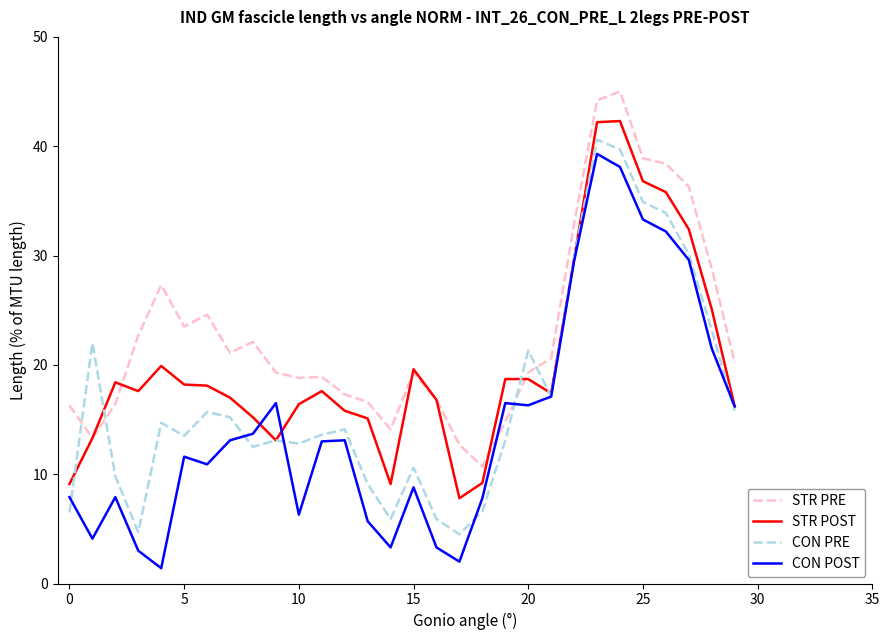

What is the lowest value of the CON POST series?

1.4